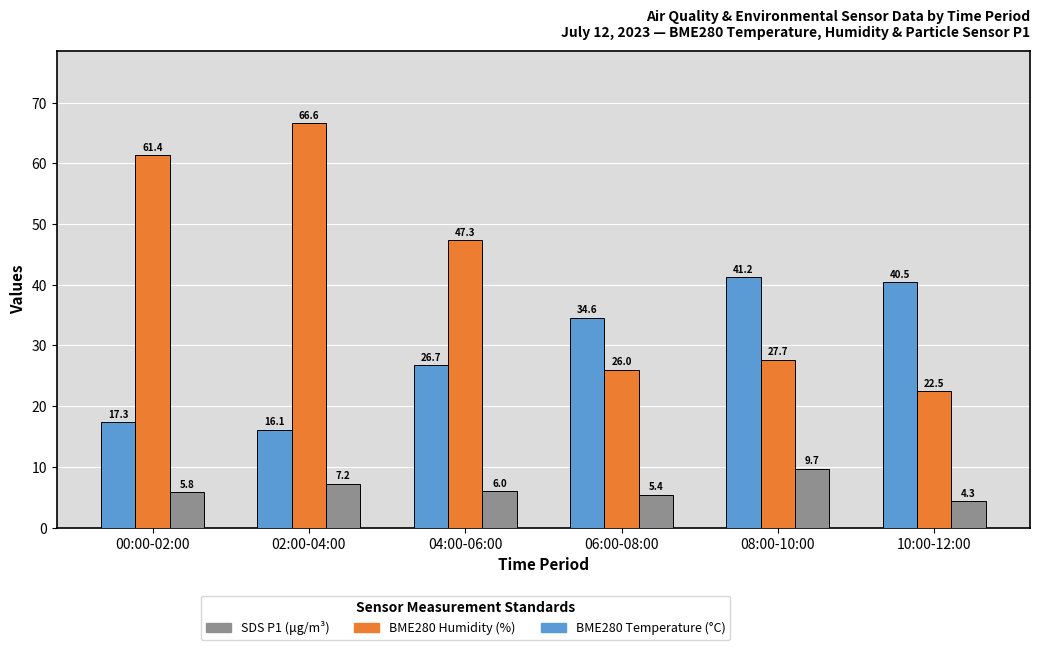

Count the number of categories in the chart.

6